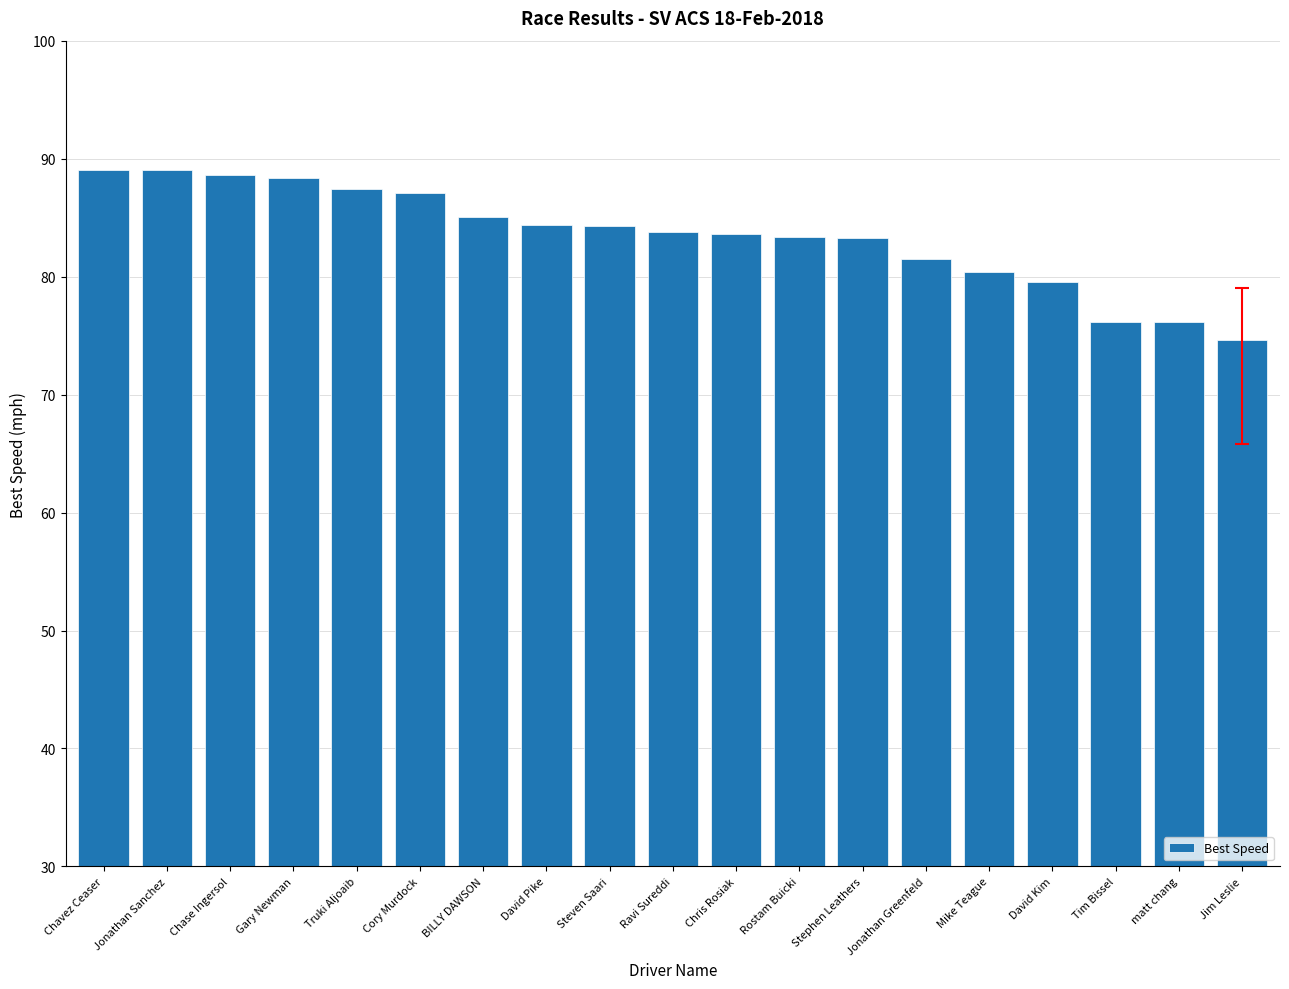

What is the change in value from David Pike to Rostam Buicki?

-1.1